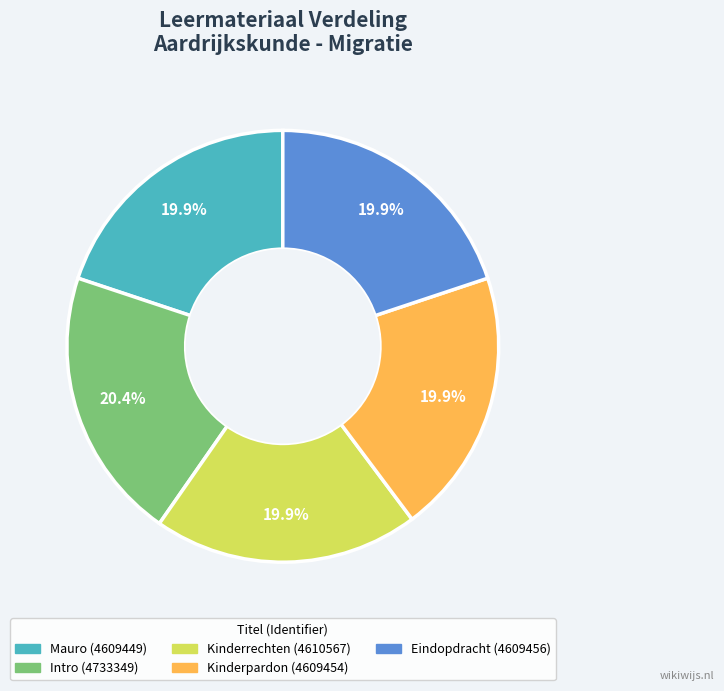

Is it true that Eindopdracht is 20% of the pie?

True